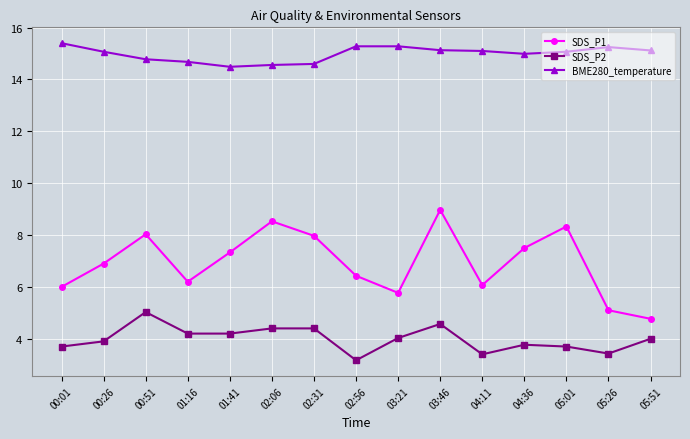

True or false: SDS_P1 has more than 0 interior local peaks.

True